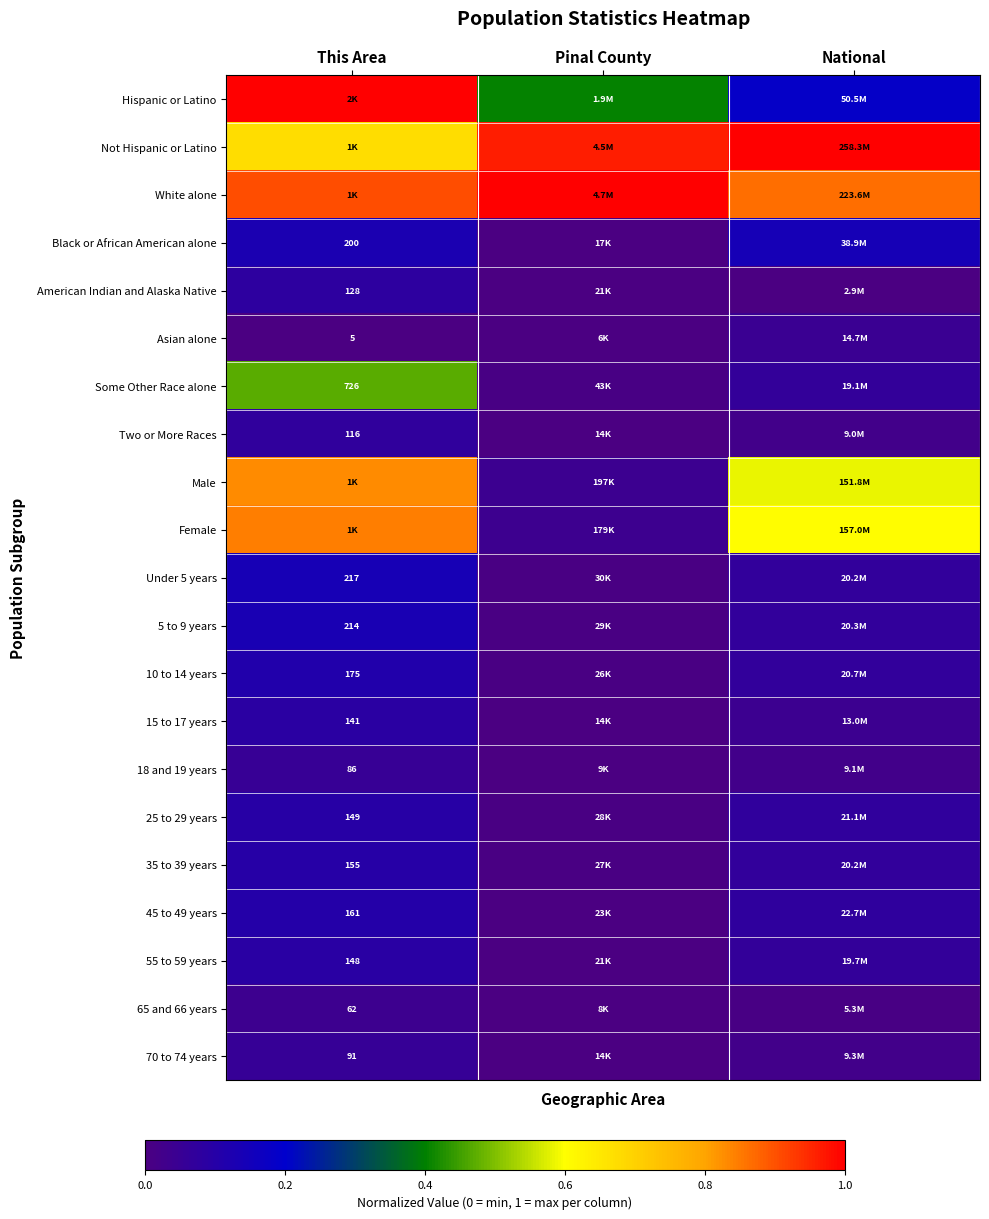

Rank the series at National from highest to lowest value.

Not Hispanic or Latino, White alone, Female, Male, Hispanic or Latino, Black or African American alone, 45 to 49 years, 25 to 29 years, 10 to 14 years, 5 to 9 years, Under 5 years, 35 to 39 years, 55 to 59 years, Some Other Race alone, Asian alone, 15 to 17 years, 70 to 74 years, 18 and 19 years, Two or More Races, 65 and 66 years, American Indian and Alaska Native